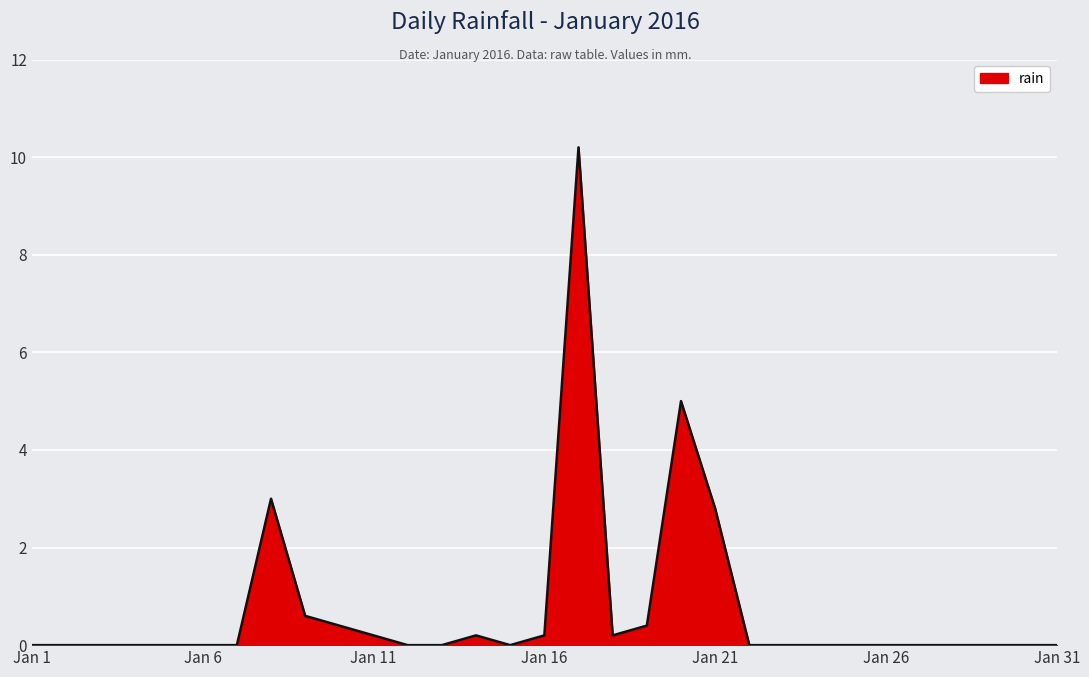

What is the greatest value displayed?

10.2